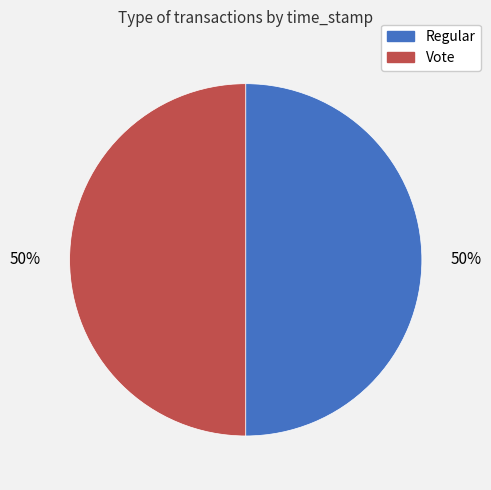

How many segments does this pie chart have?

2